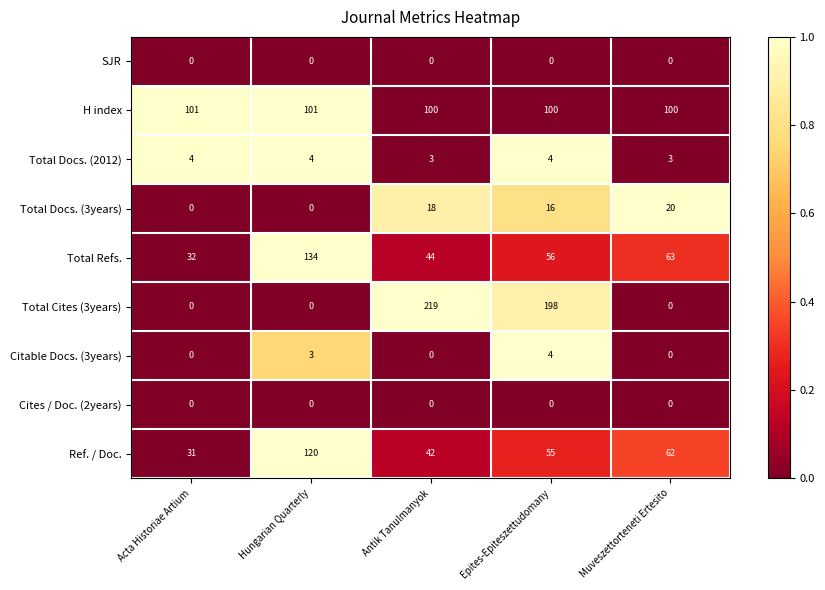

At which category does the chart reach its peak across all series?

Antik Tanulmanyok